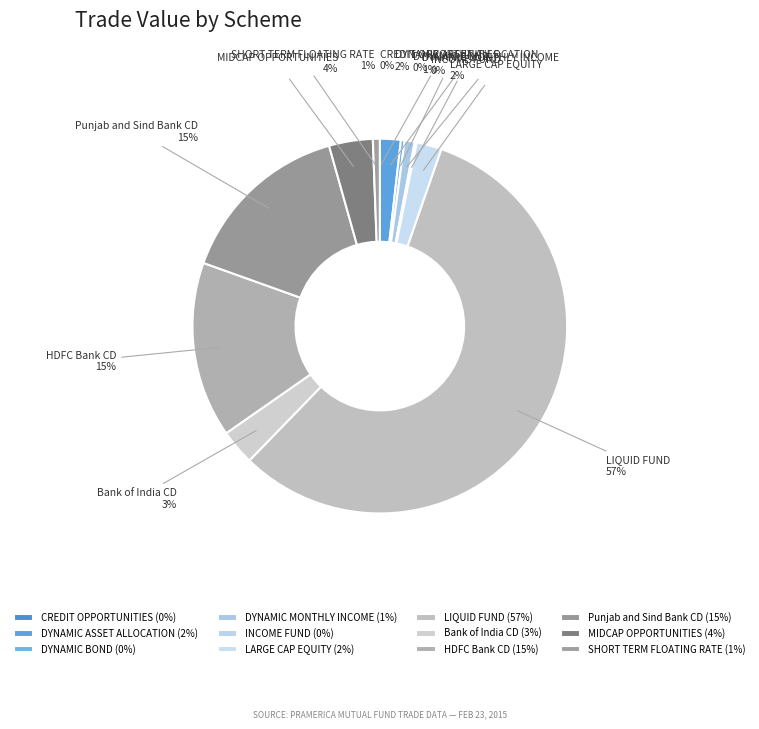

Is there a majority slice in this chart?

Yes